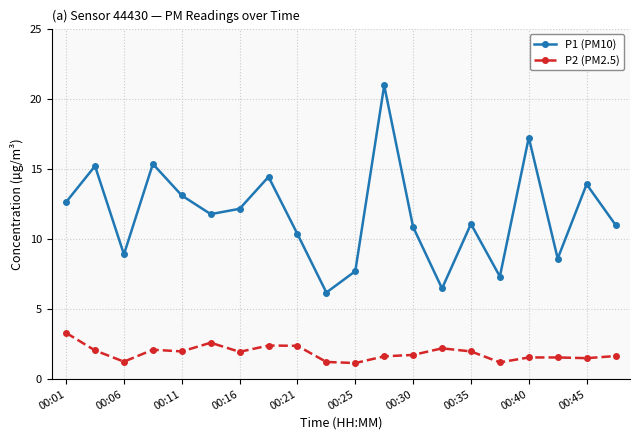

What is the difference between the second highest and second lowest values in the P2 (PM2.5) series?

1.4